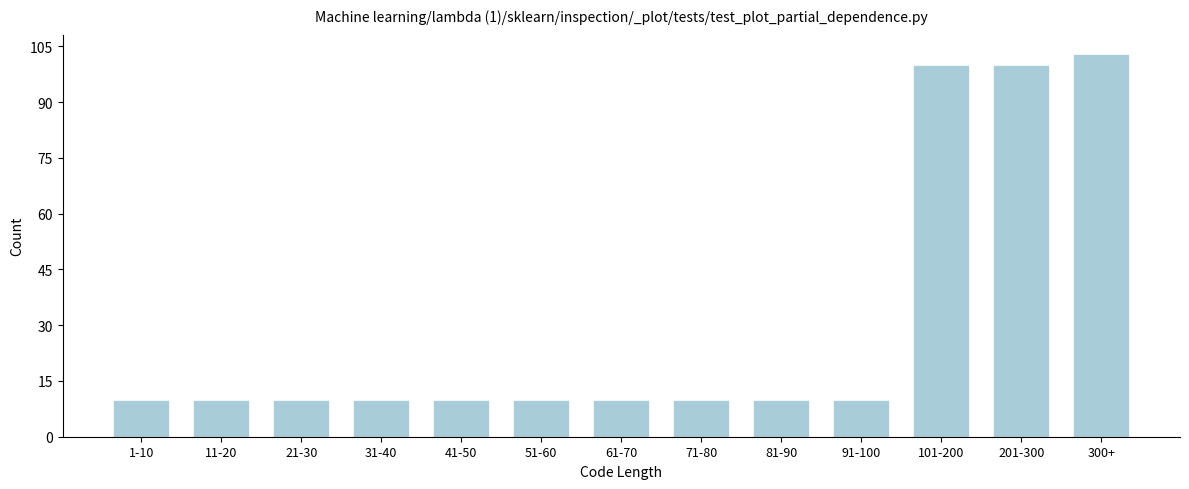

Reading left to right, what are all the values shown in this chart?

10	10	10	10	10	10	10	10	10	10	100	100	103